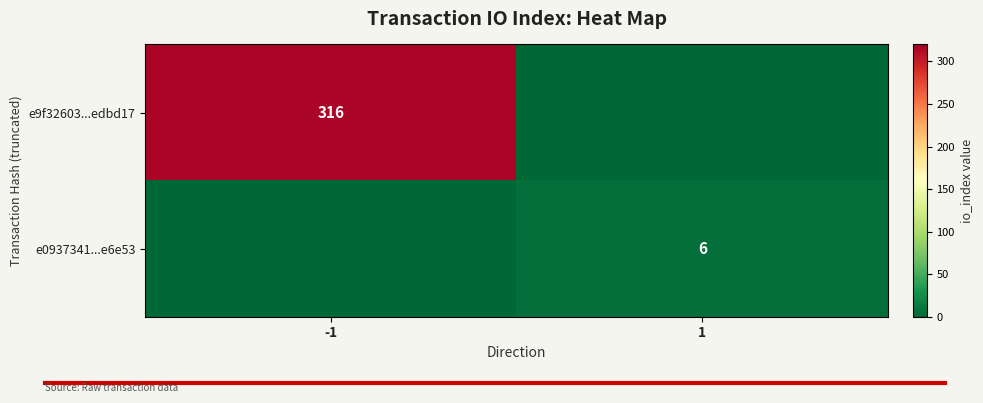

Is it true that e0937341...e6e53 equals 6 at 1?

True